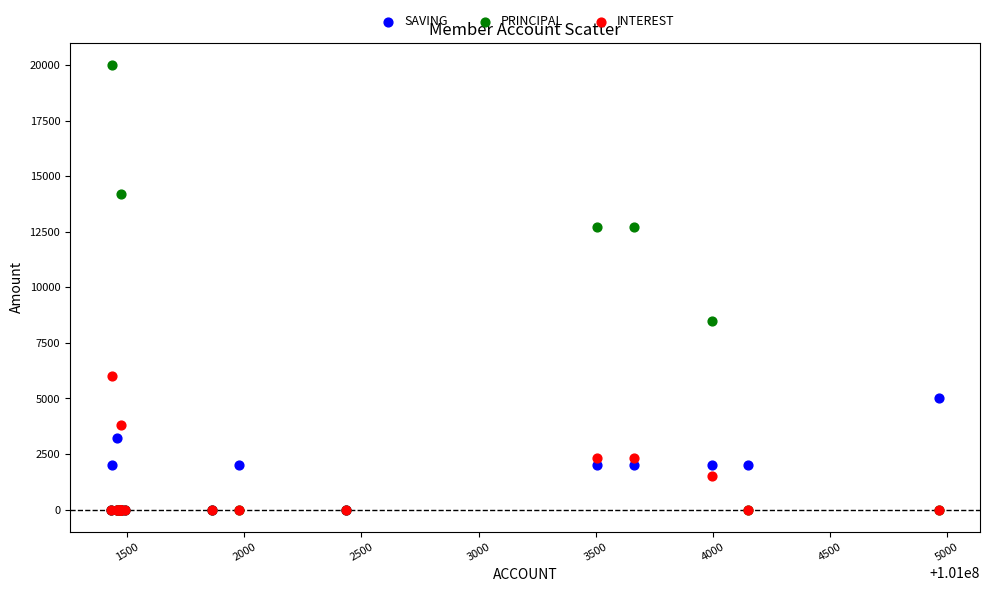

In the PRINCIPAL series, what Y value is closest to 10000?

8500